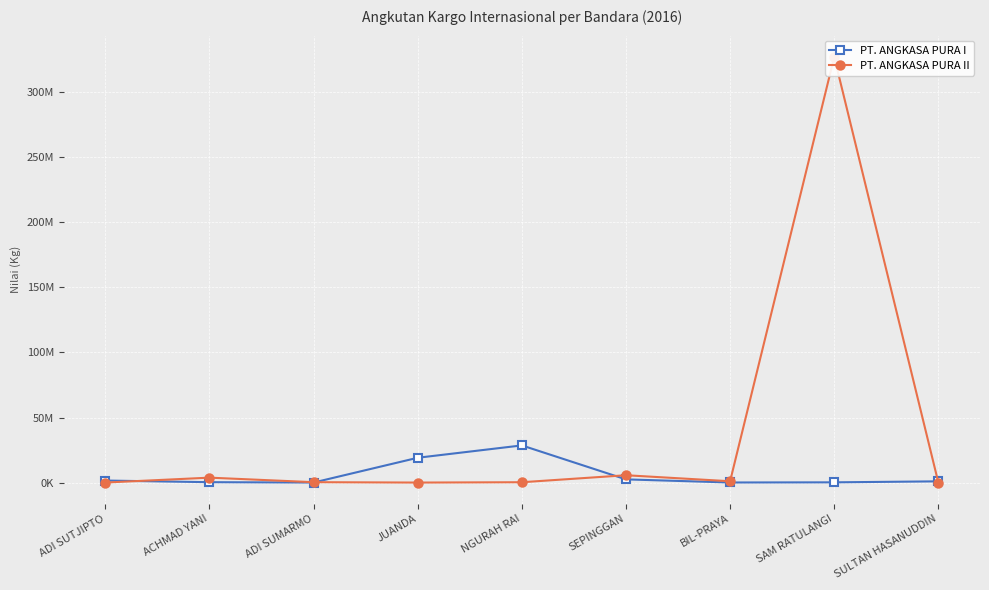

What is the label of the 7th point from the right?

ADI SUMARMO